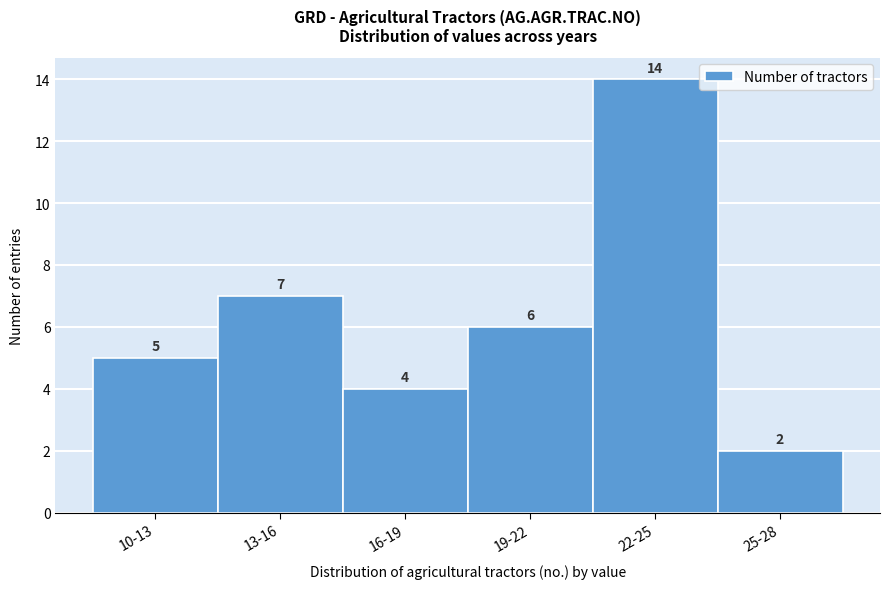

Reading left to right, list all the values displayed in this chart.

5	7	4	6	14	2